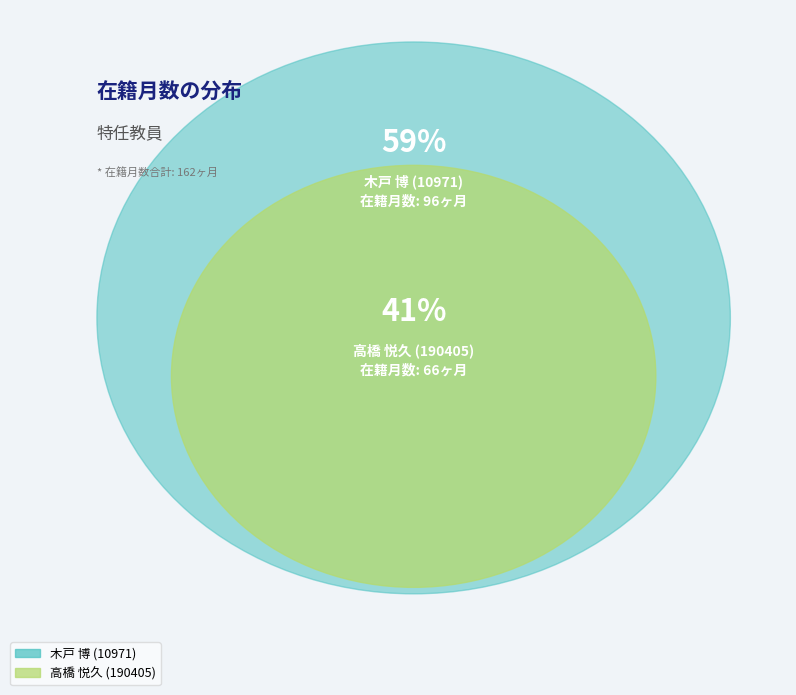

To the nearest percent, what percentage of the pie is 高橋 悦久 (190405)?

41%